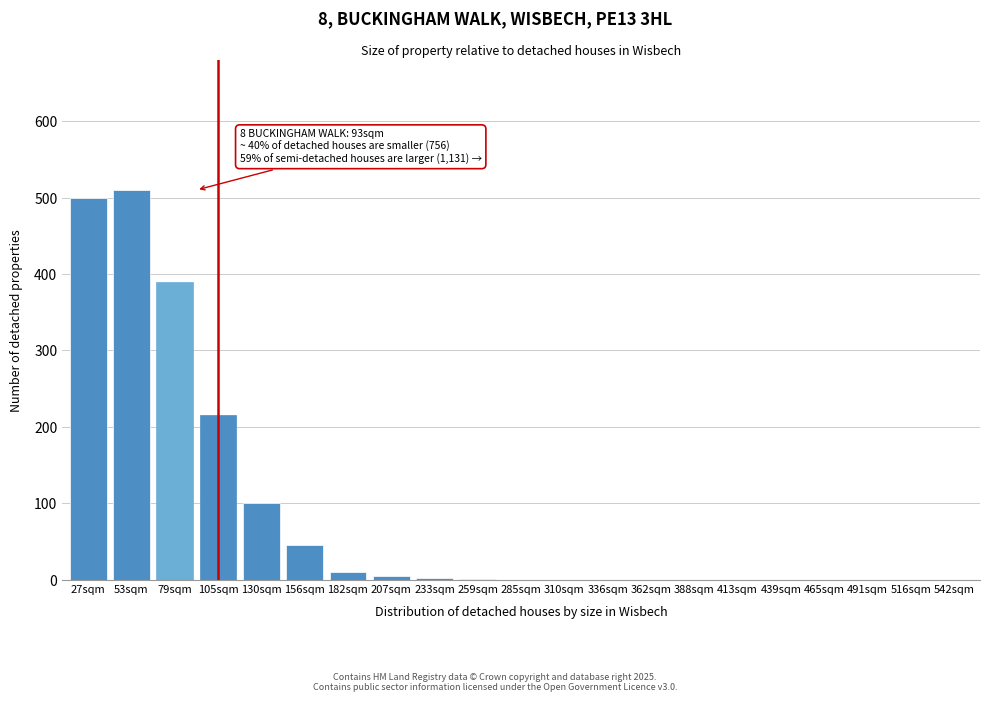

What is the greatest value displayed?

510